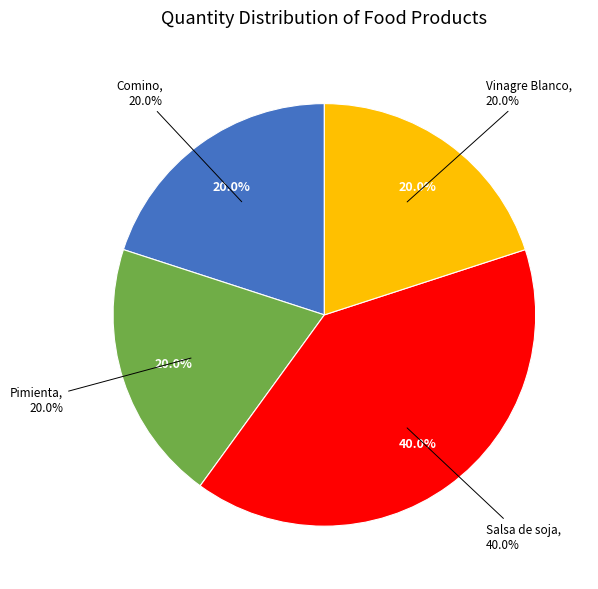

The Vinagre Blanco slice represents 20% of the pie. True or false?

True